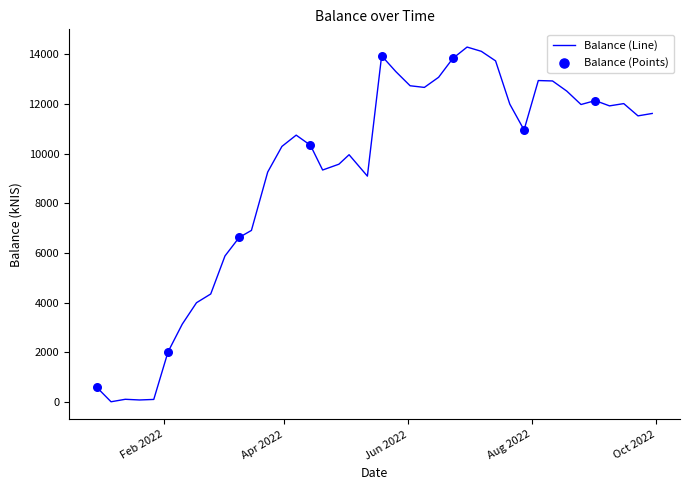

What is the maximum value shown in the chart?

14293.3